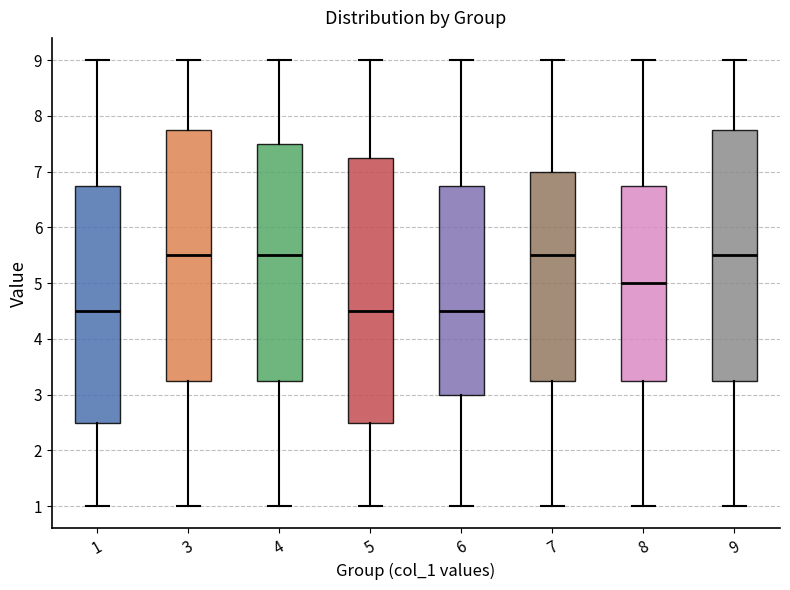

Reading left to right, read every box against the y-axis: the position of its median line, the range the box covers, and the ends of its whiskers. The values are not printed on the chart, so give them approximately, as read against the axis.

1: median 4.5, box 2.5 to 6.8, whiskers 1.0 to 9.0
3: median 5.5, box 3.3 to 7.8, whiskers 1.0 to 9.0
4: median 5.5, box 3.3 to 7.5, whiskers 1.0 to 9.0
5: median 4.5, box 2.5 to 7.3, whiskers 1.0 to 9.0
6: median 4.5, box 3.0 to 6.8, whiskers 1.0 to 9.0
7: median 5.5, box 3.3 to 7.0, whiskers 1.0 to 9.0
8: median 5.0, box 3.3 to 6.8, whiskers 1.0 to 9.0
9: median 5.5, box 3.3 to 7.8, whiskers 1.0 to 9.0